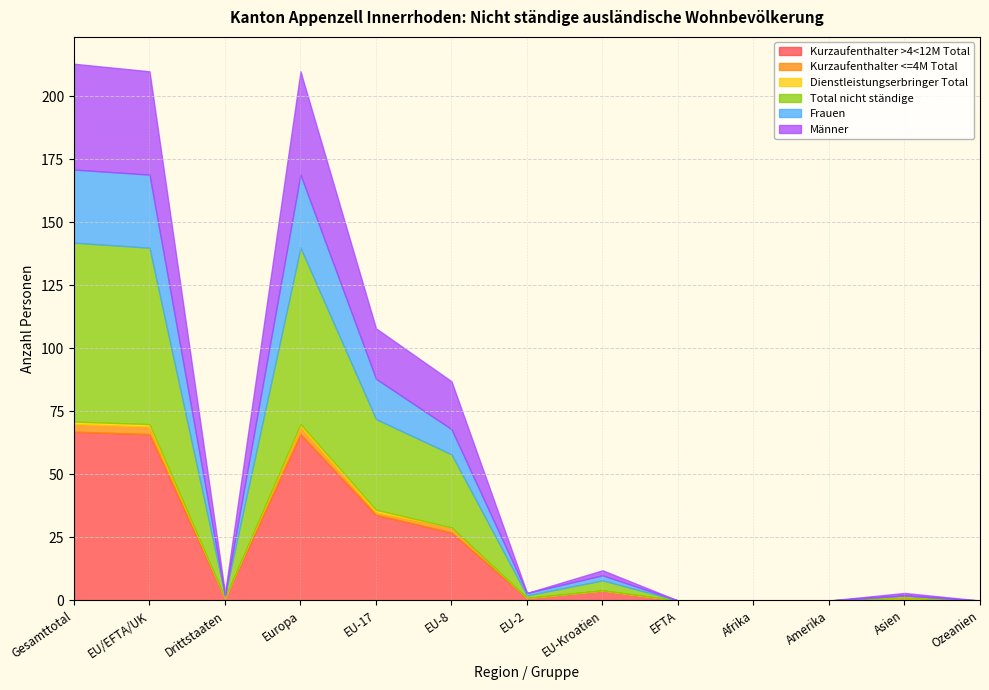

What is the difference between the maximum and minimum values in the Total nicht ständige series?

71